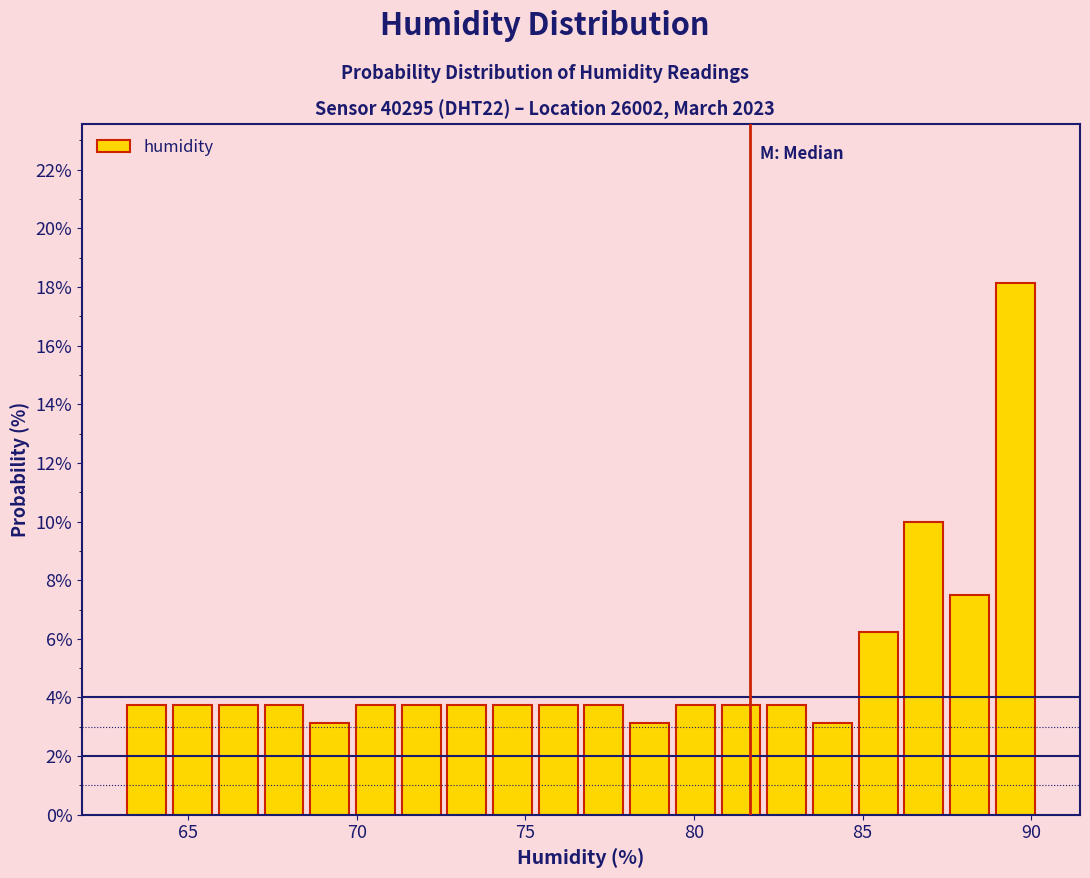

Read against the x-axis, roughly where is the centre of the tallest bar?

89.5